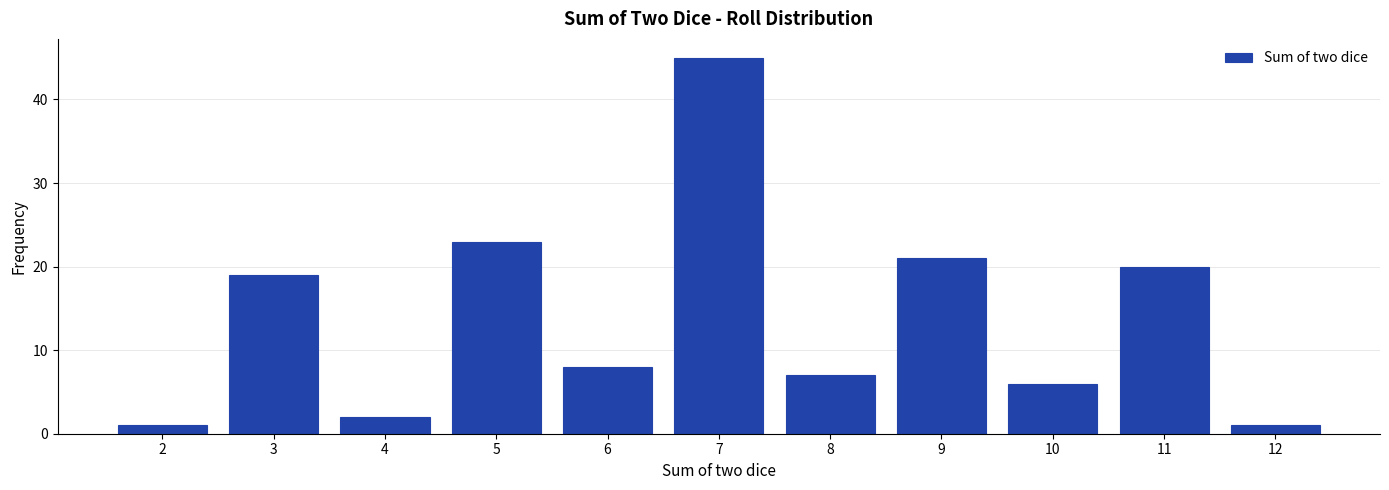

Reading right to left, what are all the values shown in this chart?

1	20	6	21	7	45	8	23	2	19	1